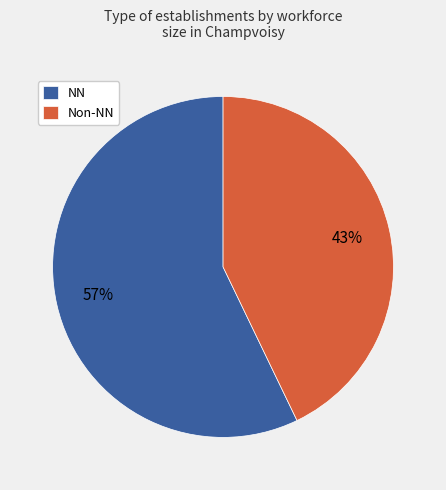

Count the number of slices in the pie.

2